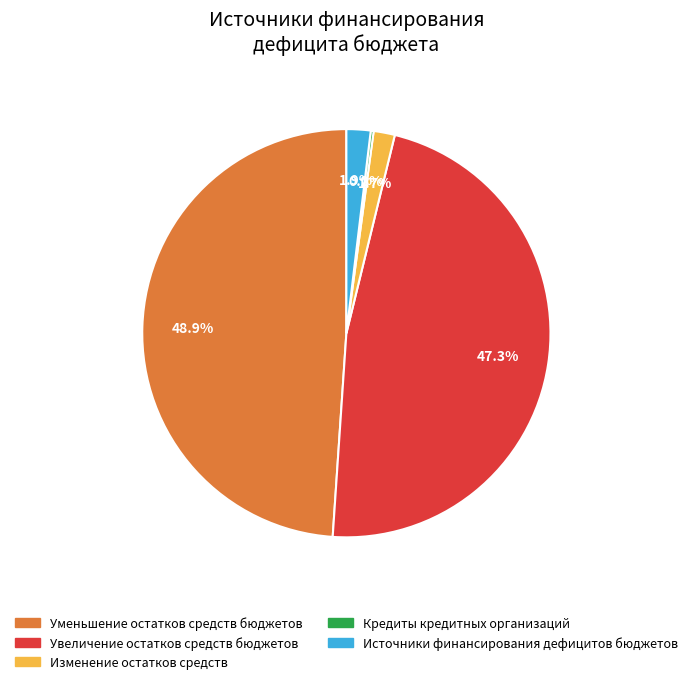

To the nearest percent, what portion does Уменьшение остатков средств бюджетов represent?

49%